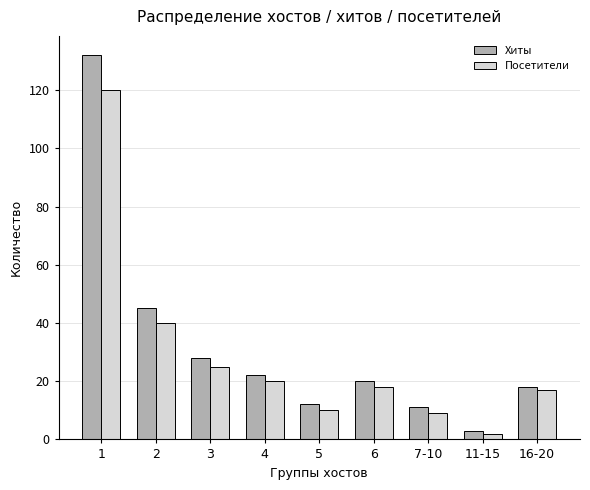

Reading left to right, what are all the values shown in this chart?

Хиты: 1=132	2=45	3=28	4=22	5=12	6=20	7-10=11	11-15=3	16-20=18
Посетители: 1=120	2=40	3=25	4=20	5=10	6=18	7-10=9	11-15=2	16-20=17